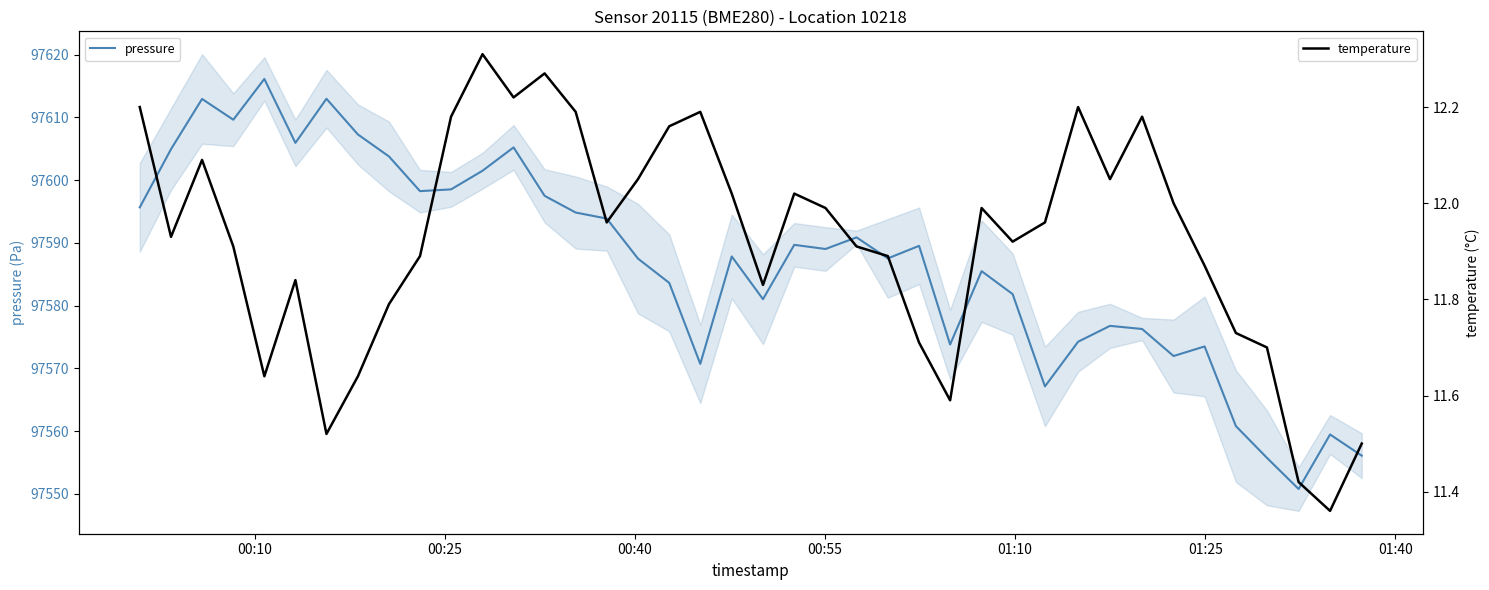

Reading right to left, transcribe all the data shown in this chart.

pressure: 97556.1	97559.5	97550.8	97555.8	97560.8	97573.5	97572.0	97576.3	97576.8	97574.2	97567.1	97581.8	97585.5	97573.8	97589.5	97587.5	97590.9	97589.0	97589.7	97581.0	97587.8	97570.7	97583.6	97587.5	97593.9	97594.8	97597.5	97605.2	97601.5	97598.5	97598.2	97603.8	97607.3	97613.0	97605.9	97616.1	97609.6	97612.9	97604.9	97595.7
temperature: 11.5	11.4	11.4	11.7	11.7	11.9	12.0	12.2	12.1	12.2	12.0	11.9	12.0	11.6	11.7	11.9	11.9	12.0	12.0	11.8	12.0	12.2	12.2	12.1	12.0	12.2	12.3	12.2	12.3	12.2	11.9	11.8	11.6	11.5	11.8	11.6	11.9	12.1	11.9	12.2